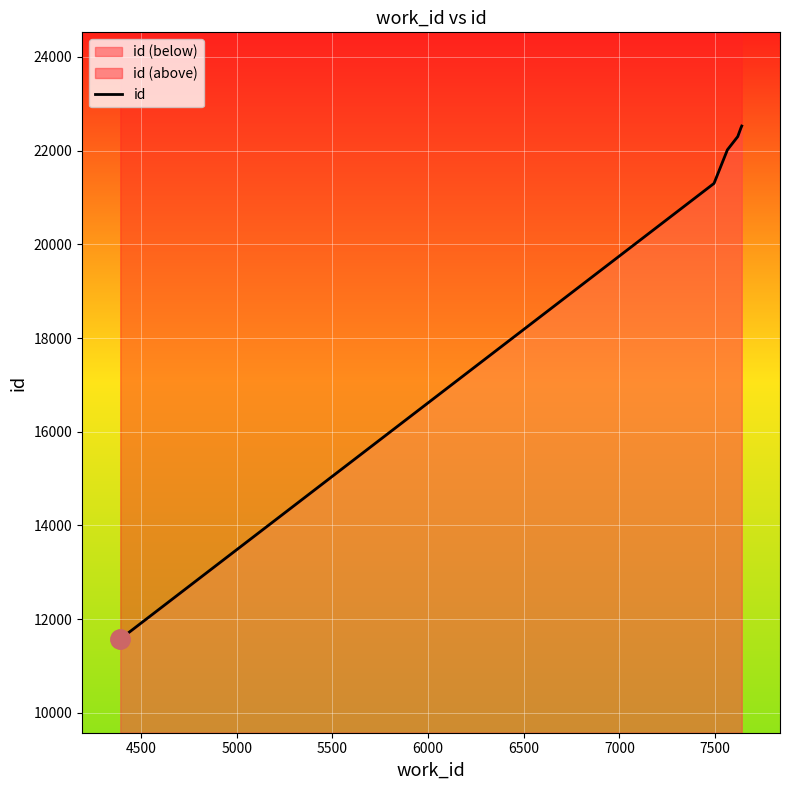

How many values exceed 22300?

2